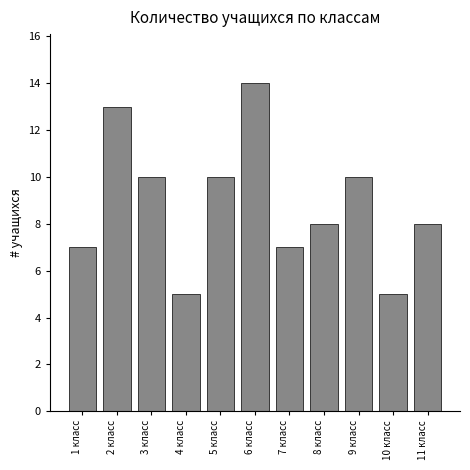

Reading left to right, transcribe all the data shown in this chart.

7	13	10	5	10	14	7	8	10	5	8